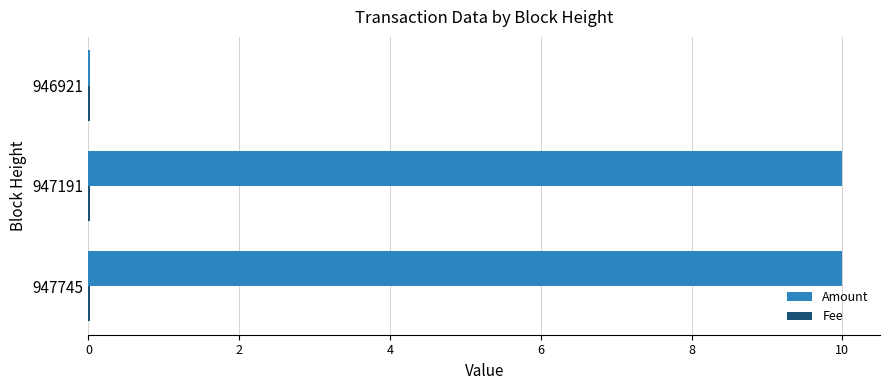

Between 947191 and 946921, which series saw the biggest shift?

Amount